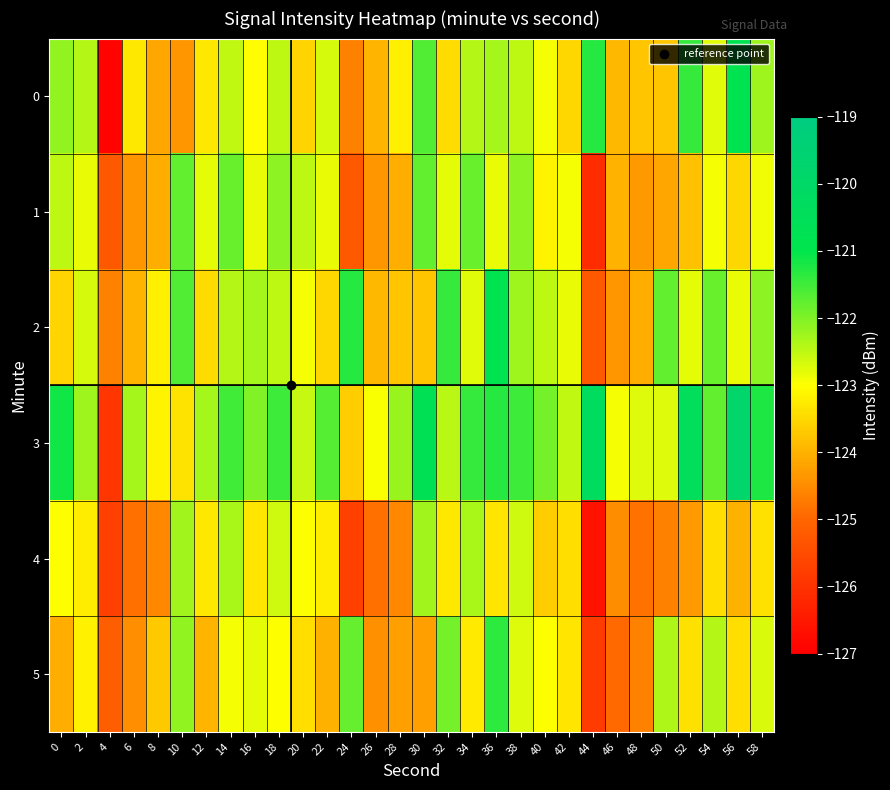

At which category is the sum across all series the highest?

36